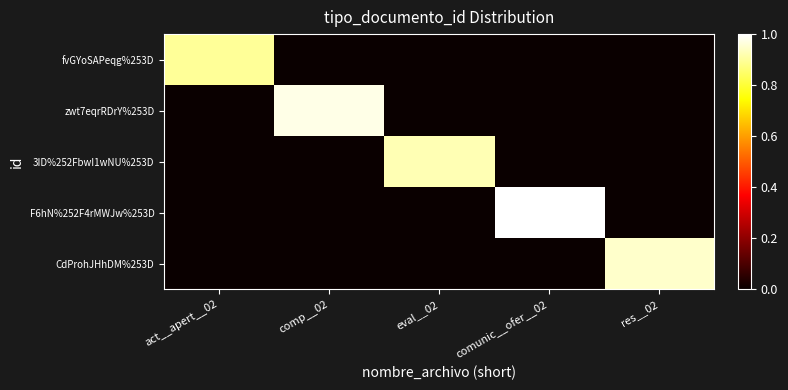

At which category is the sum across all series the highest?

comunic__ofer__02